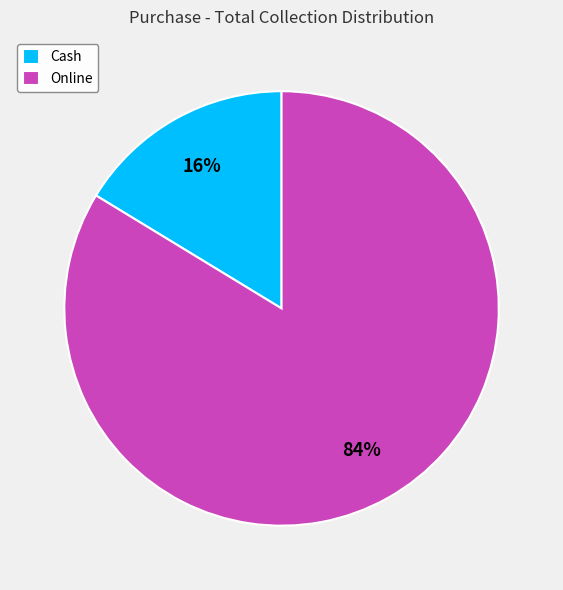

Is it true that Online is 84% of the pie?

True